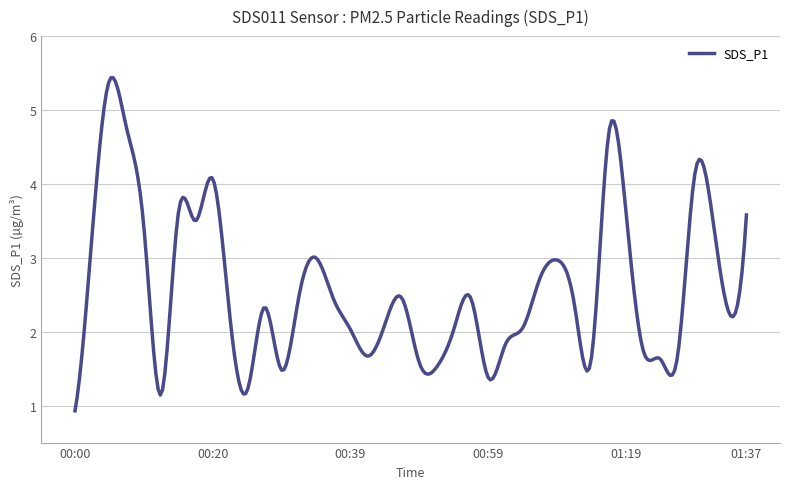

What is the greatest value displayed?

5.4